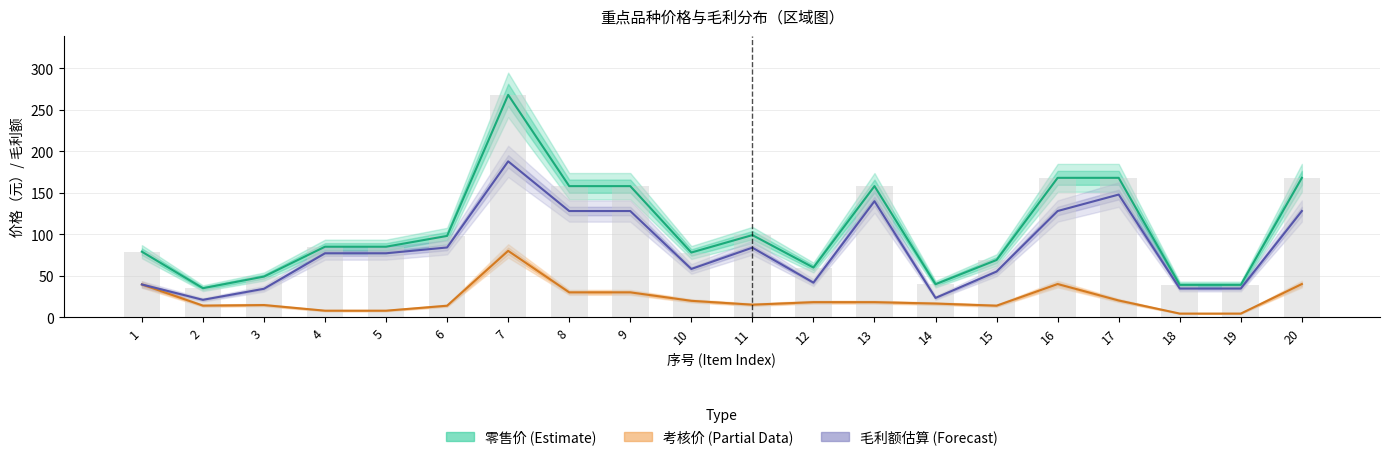

How many data points does each series have?

20